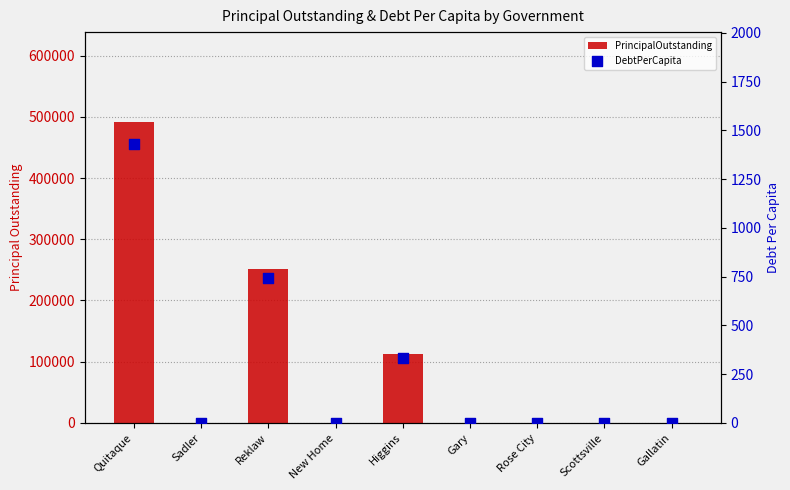

Is the value of PrincipalOutstanding at Rose City greater than the value of DebtPerCapita at Higgins?

No